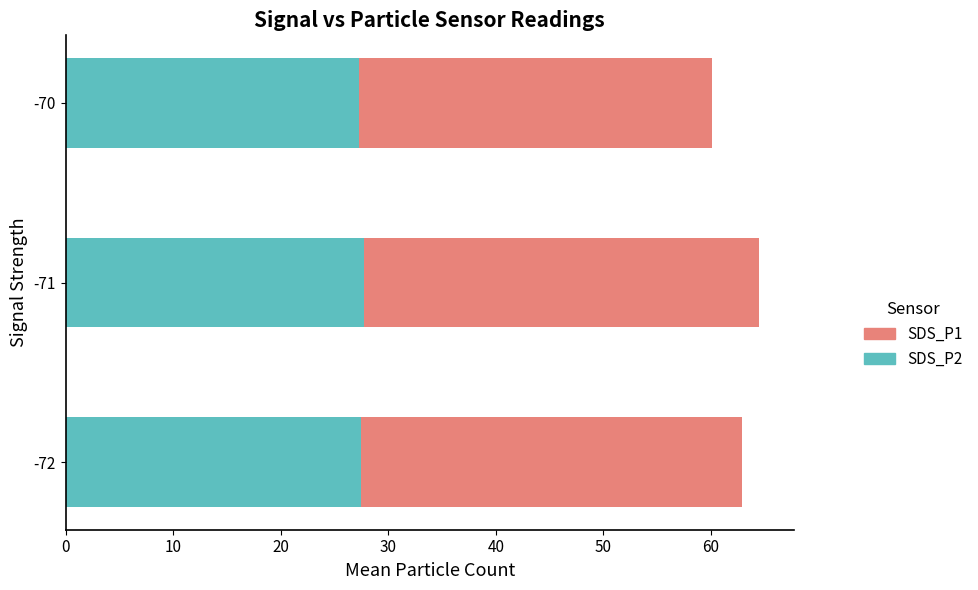

What is the average value of the SDS_P2 series?

27.5